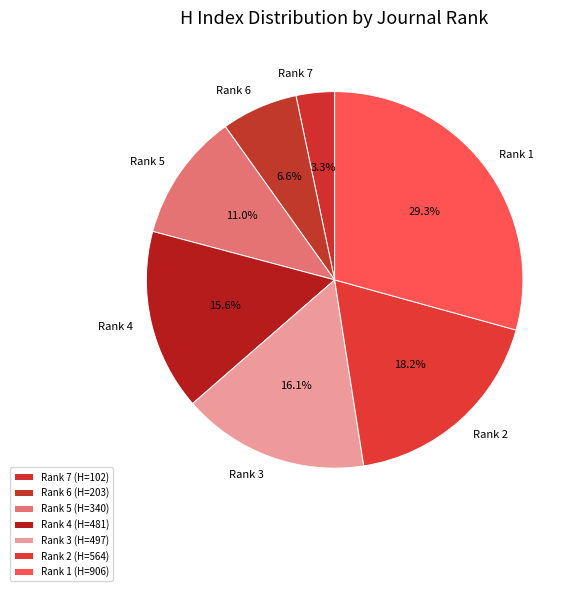

What percentage is NOT represented by Rank 2?

81.8%